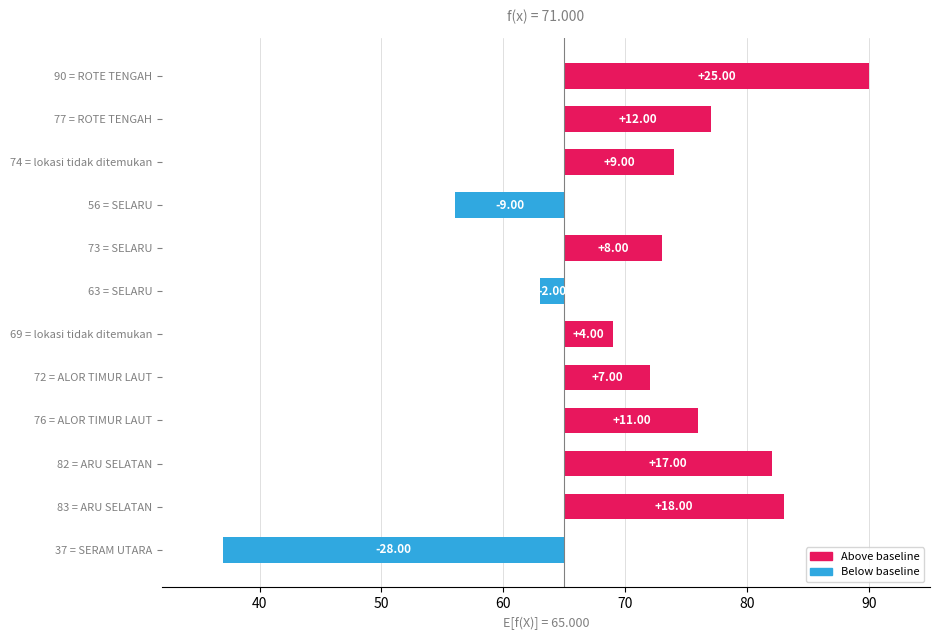

Approximately how many times larger is the value at 83 = ARU SELATAN compared to 82 = ARU SELATAN?

1.1